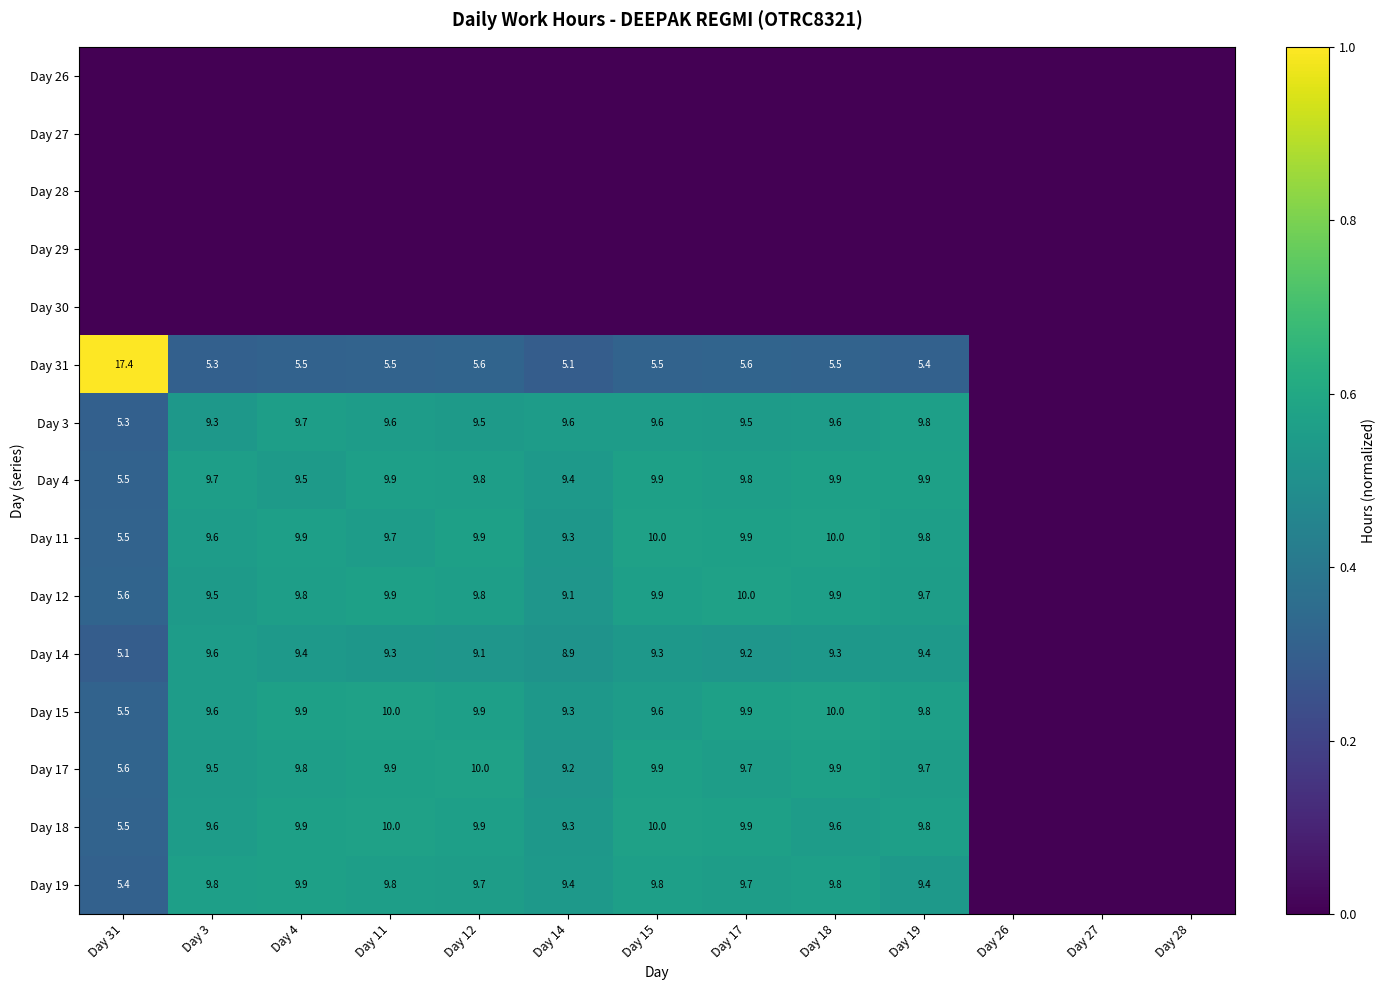

Is it true that Day 11 equals 9.6 at Day 3?

True